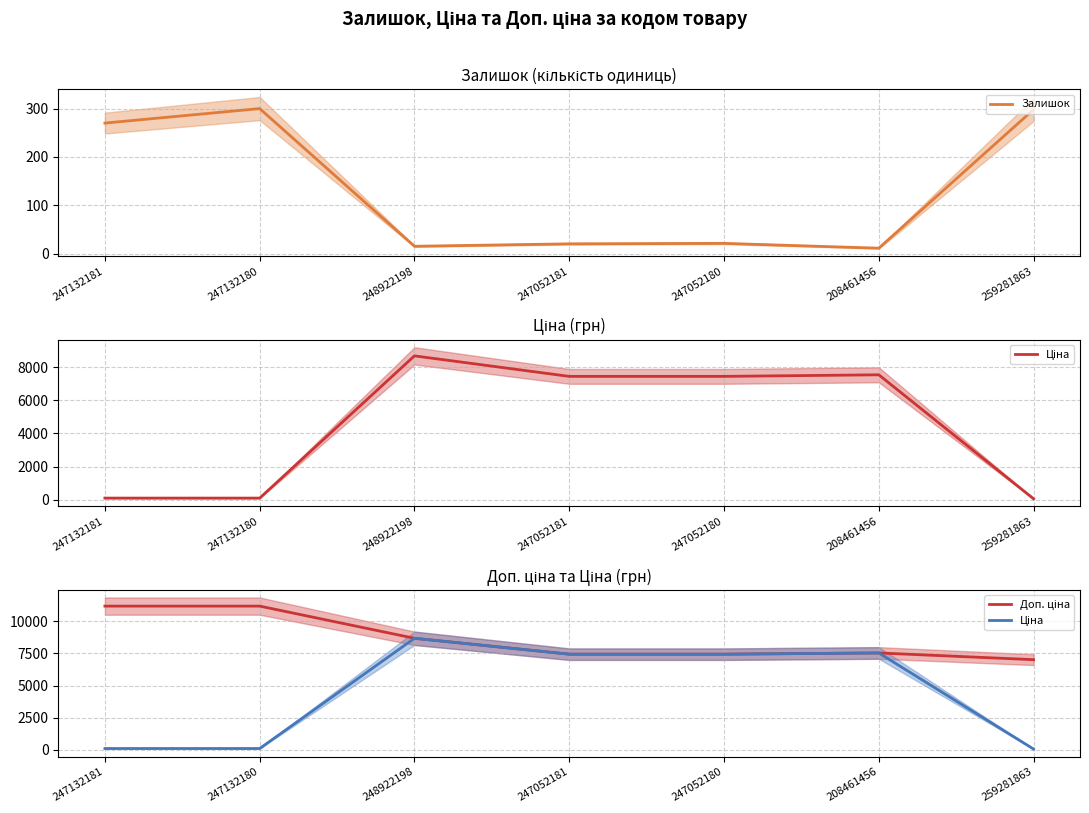

What is the label of the 3rd point from the right?

247052180